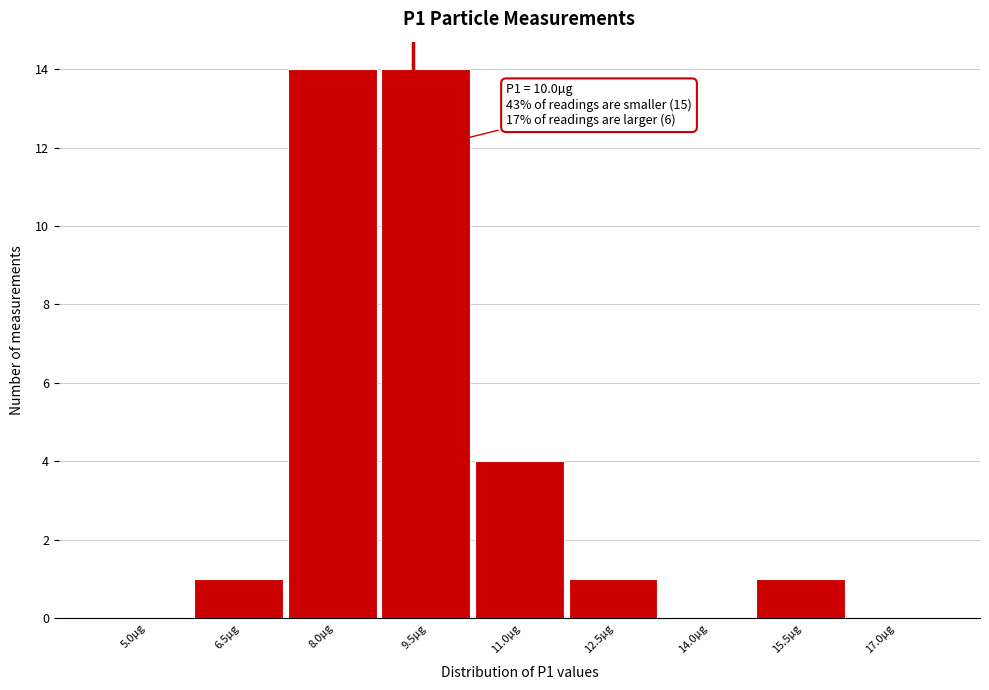

Reading right to left, list all the values displayed in this chart.

17.0µg=0	15.5µg=1	14.0µg=0	12.5µg=1	11.0µg=4	9.5µg=14	8.0µg=14	6.5µg=1	5.0µg=0